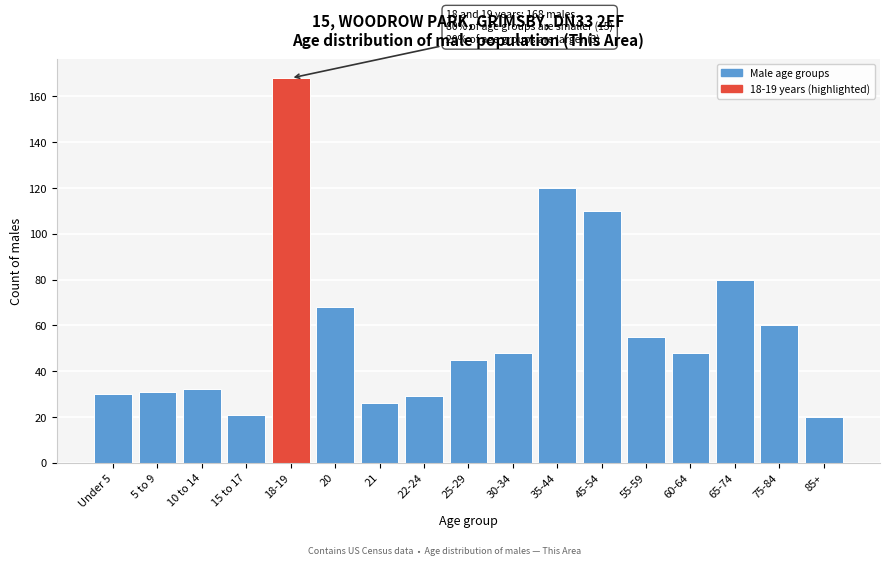

Reading left to right, transcribe all the data shown in this chart.

Under 5=30	5 to 9=31	10 to 14=32	15 to 17=21	18-19=168	20=68	21=26	22-24=29	25-29=45	30-34=48	35-44=120	45-54=110	55-59=55	60-64=48	65-74=80	75-84=60	85+=20